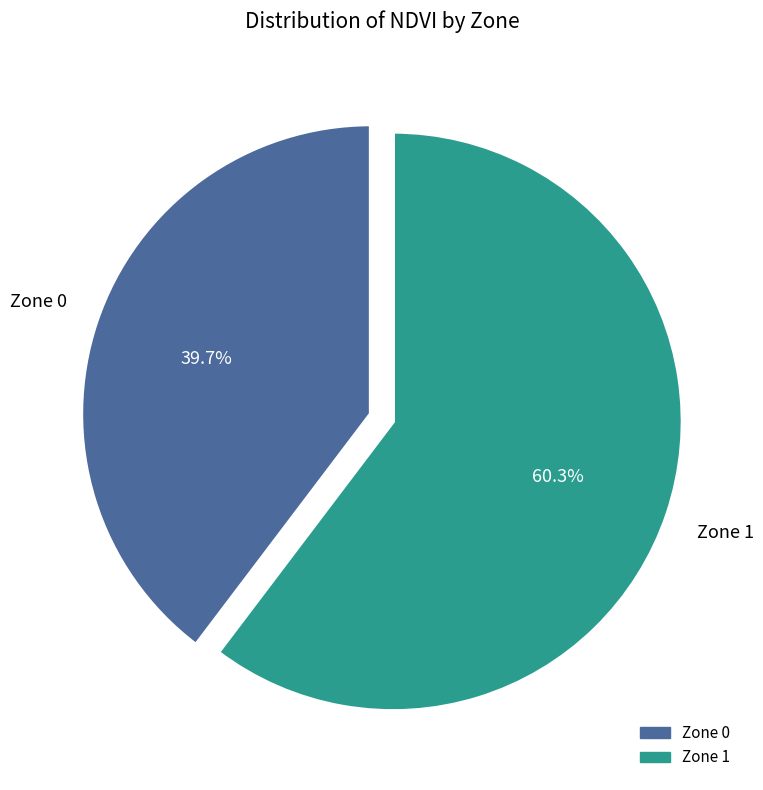

Combined, what portion of the pie is Zone 0 and Zone 1?

100.0%